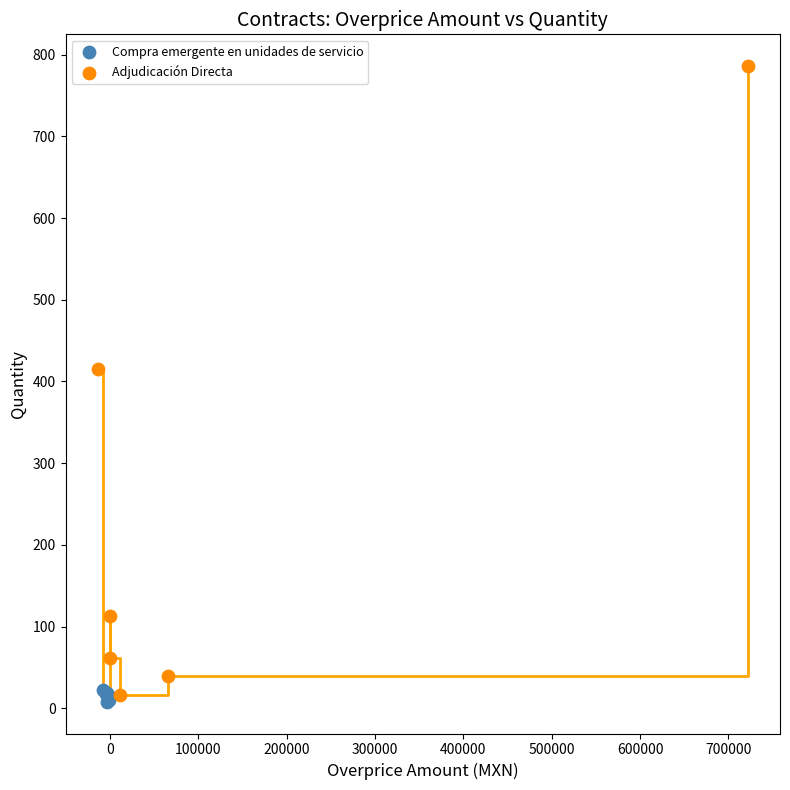

Which series contains the highest Y value?

Adjudicación Directa